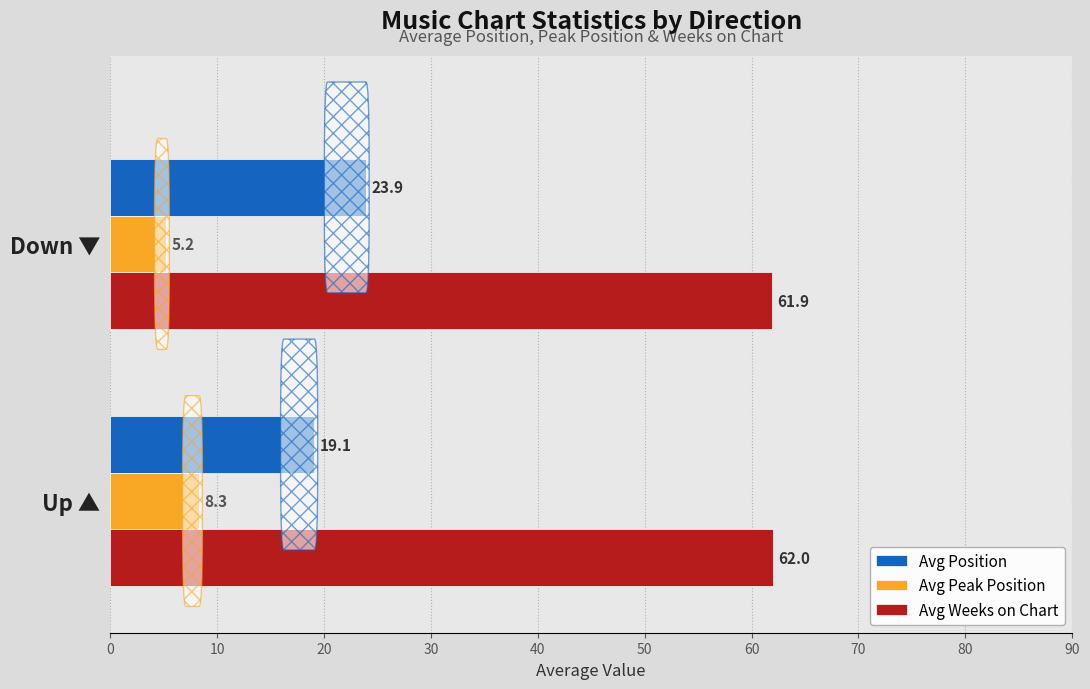

List the series in order of their peak value, highest first.

Avg Weeks on Chart, Avg Position, Avg Peak Position